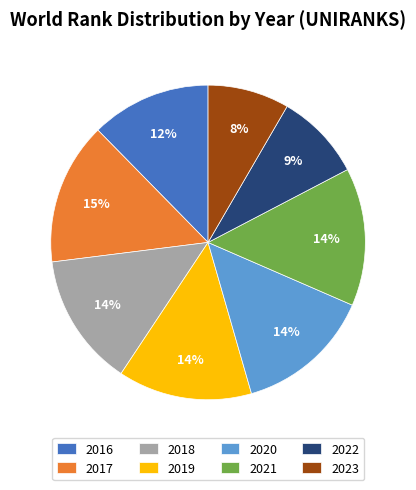

How many segments does this pie chart have?

8